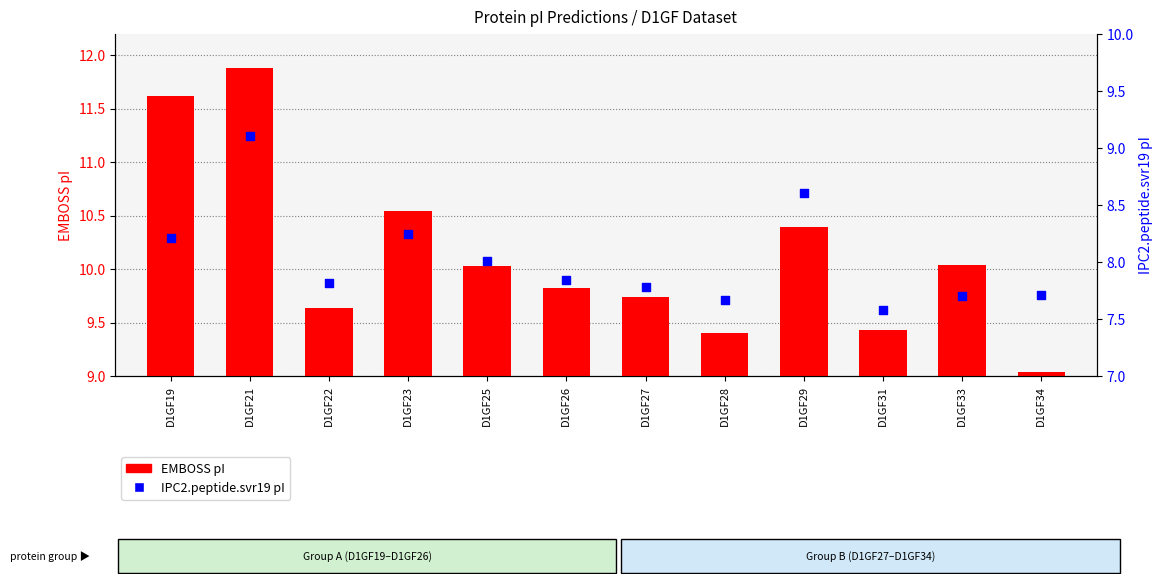

Which series has the largest Y range (max minus min)?

EMBOSS pI